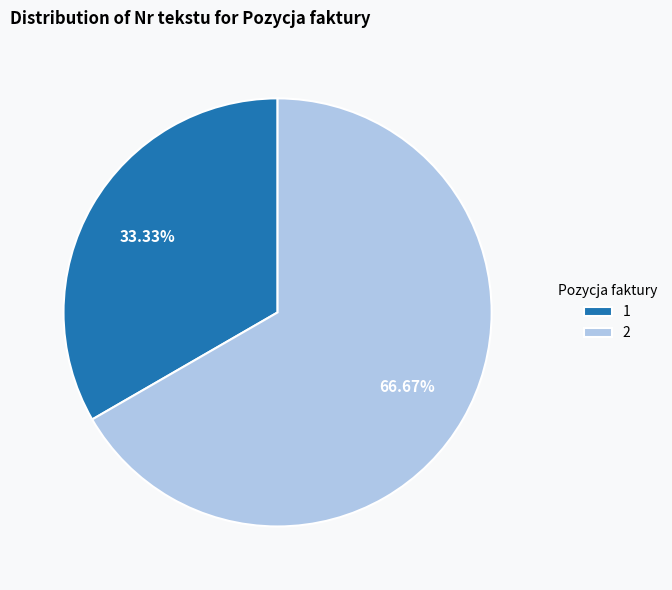

What is the ratio of the value at 1 to the value at 2?

0.5